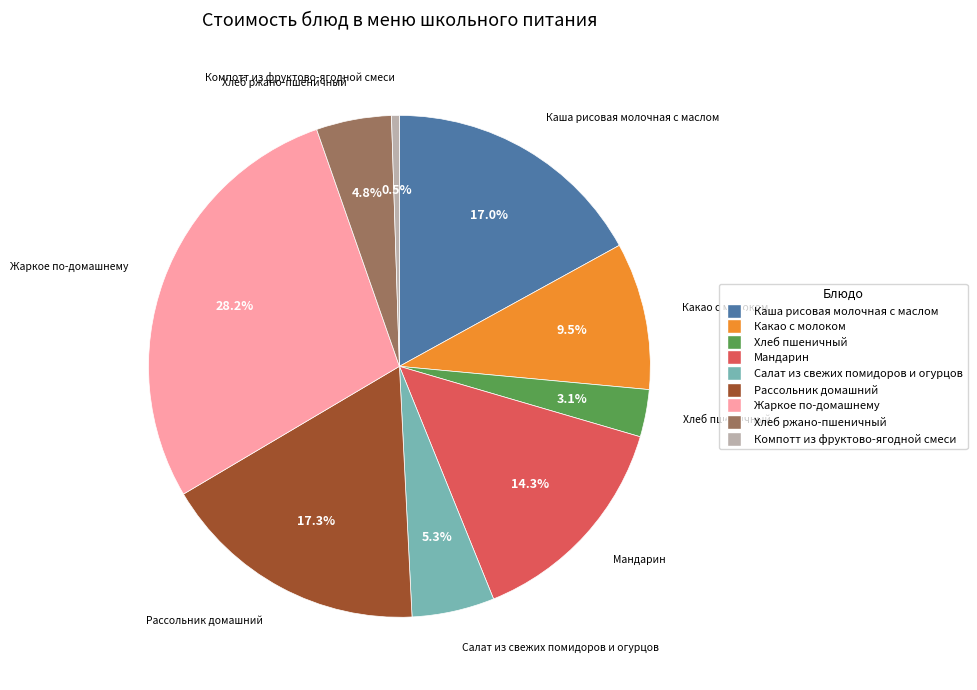

Between Какао с молоком and Мандарин, which is larger?

Мандарин